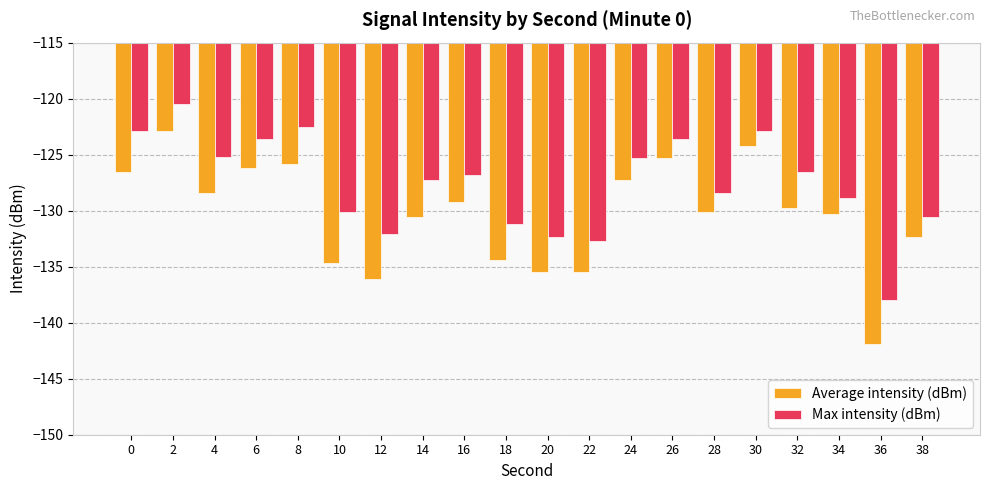

The value of Average intensity (dBm) at 4 is -128.4. True or false?

True